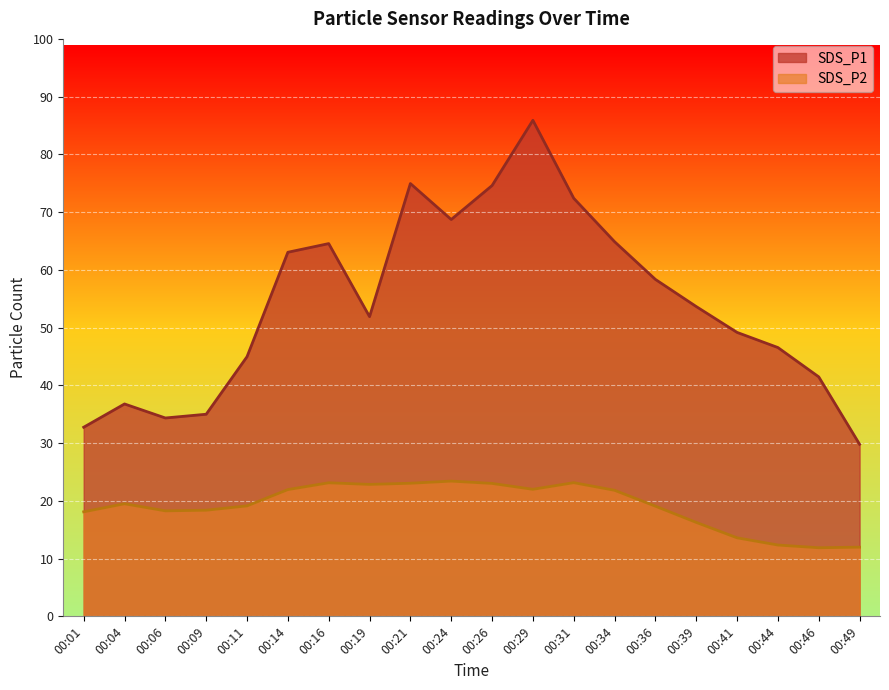

At which label is SDS_P2 closest to 17?

00:39